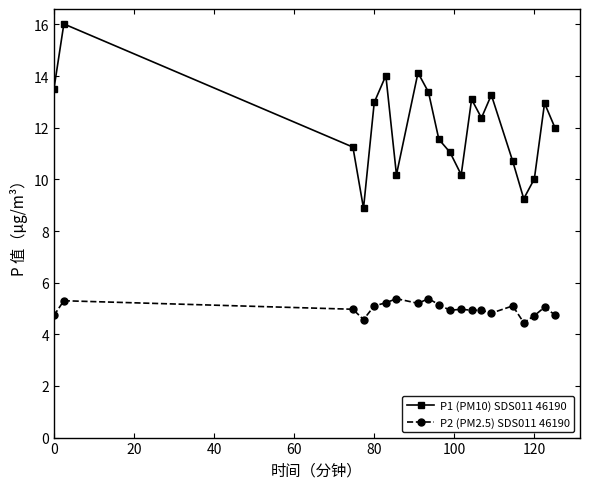

What are all the series names shown in the legend?

P1 (PM10) SDS011 46190, P2 (PM2.5) SDS011 46190